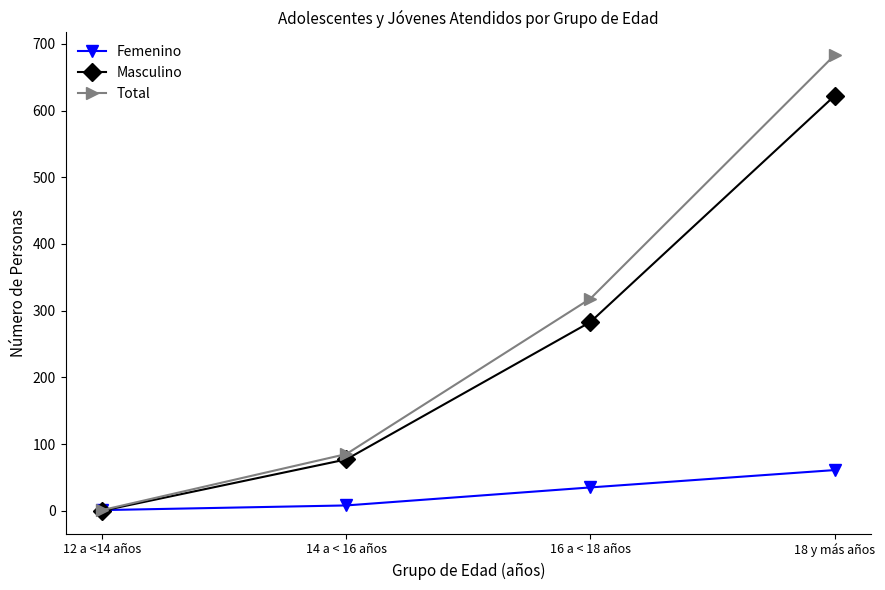

Which series has the largest total across all categories?

Total